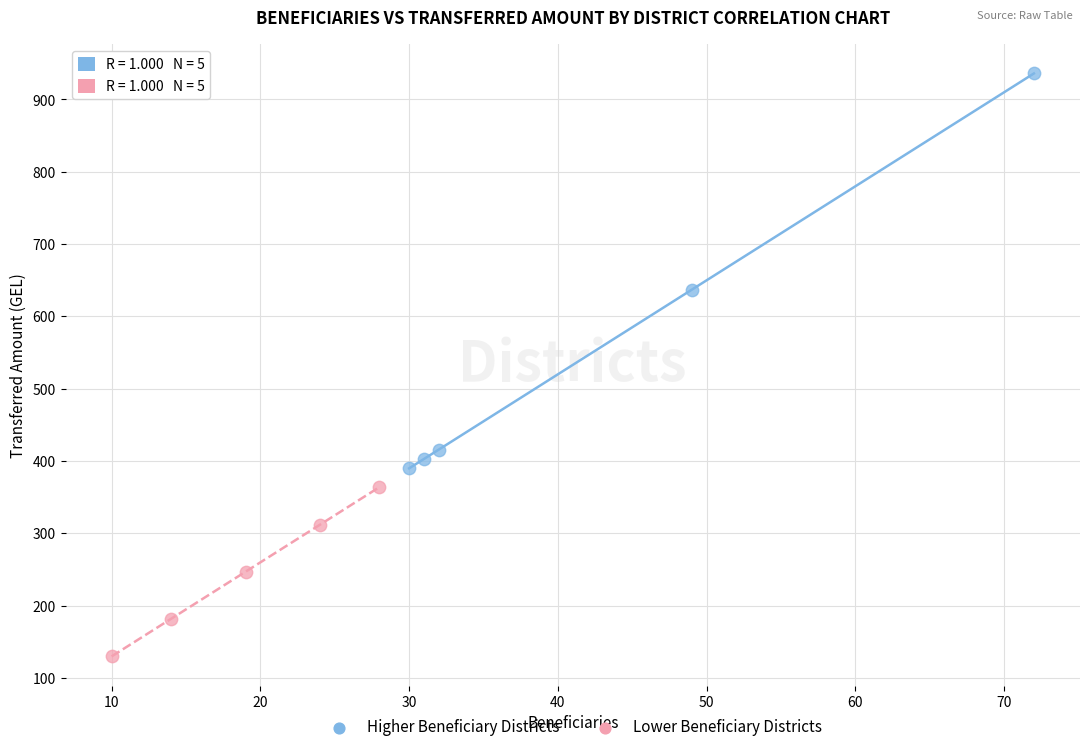

Which series has the largest Y range (max minus min)?

Higher Beneficiary Districts